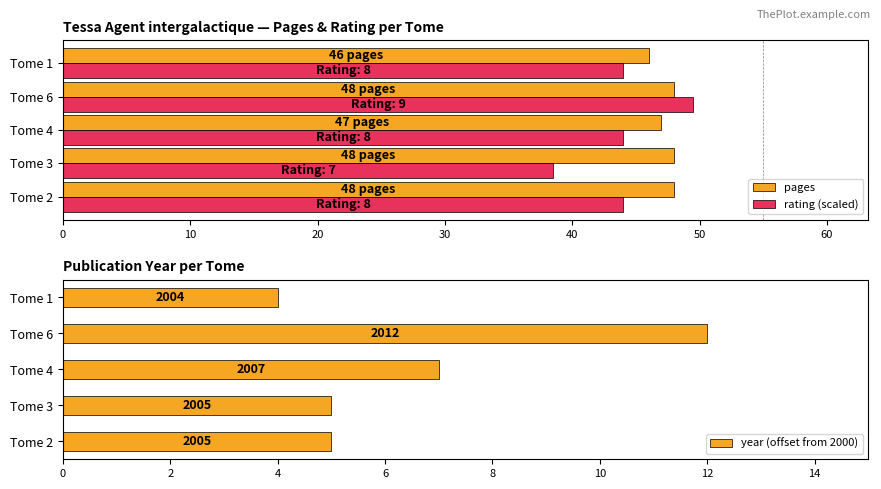

Where is pages nearest to the value 47?

Tome 4